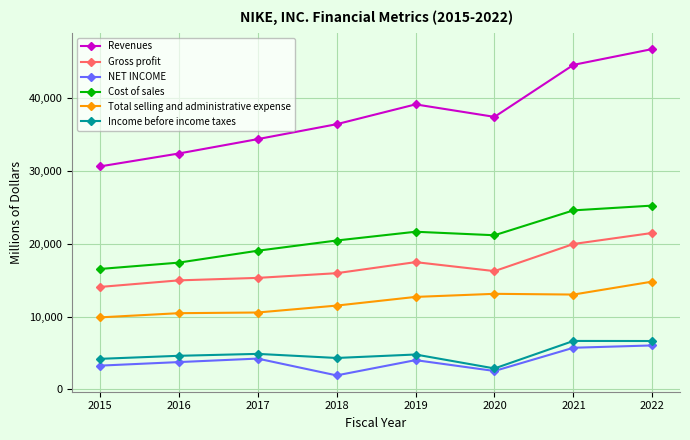

At 2018, list the series in order from smallest to largest.

NET INCOME, Income before income taxes, Total selling and administrative expense, Gross profit, Cost of sales, Revenues